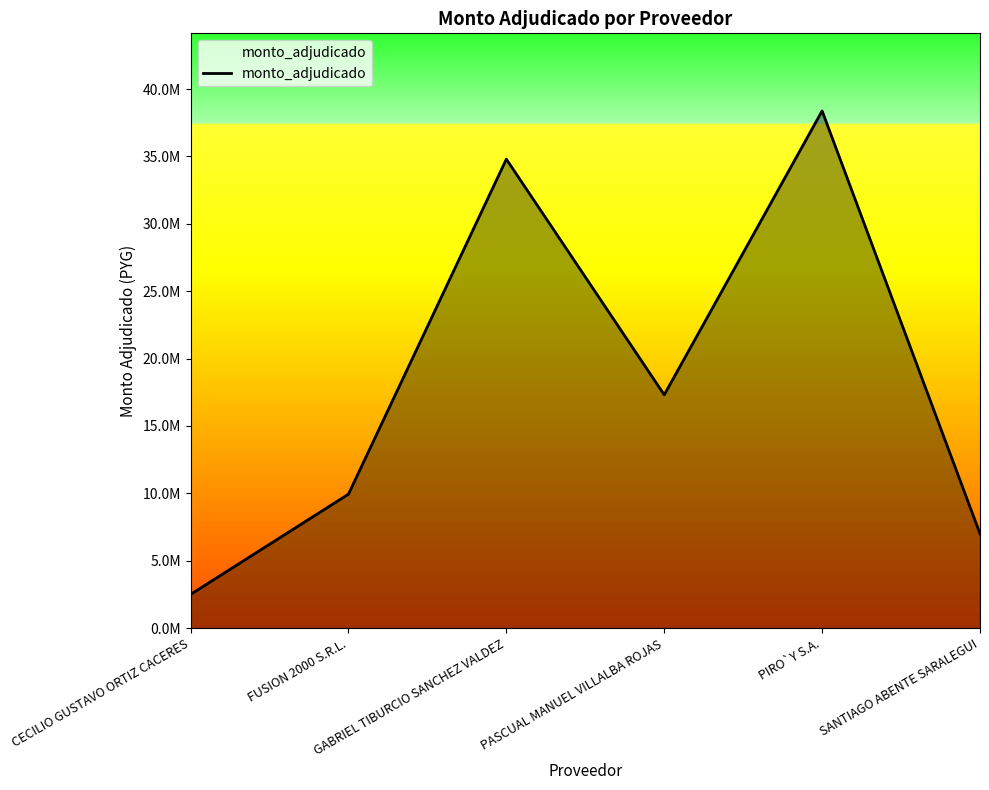

Reading right to left, list all the values displayed in this chart.

SANTIAGO ABENTE SARALEGUI=7001000	PIRO`Y S.A.=38377020	PASCUAL MANUEL VILLALBA ROJAS=17310000	GABRIEL TIBURCIO SANCHEZ VALDEZ=34797500	FUSION 2000 S.R.L.=9937500	CECILIO GUSTAVO ORTIZ CACERES=2500000